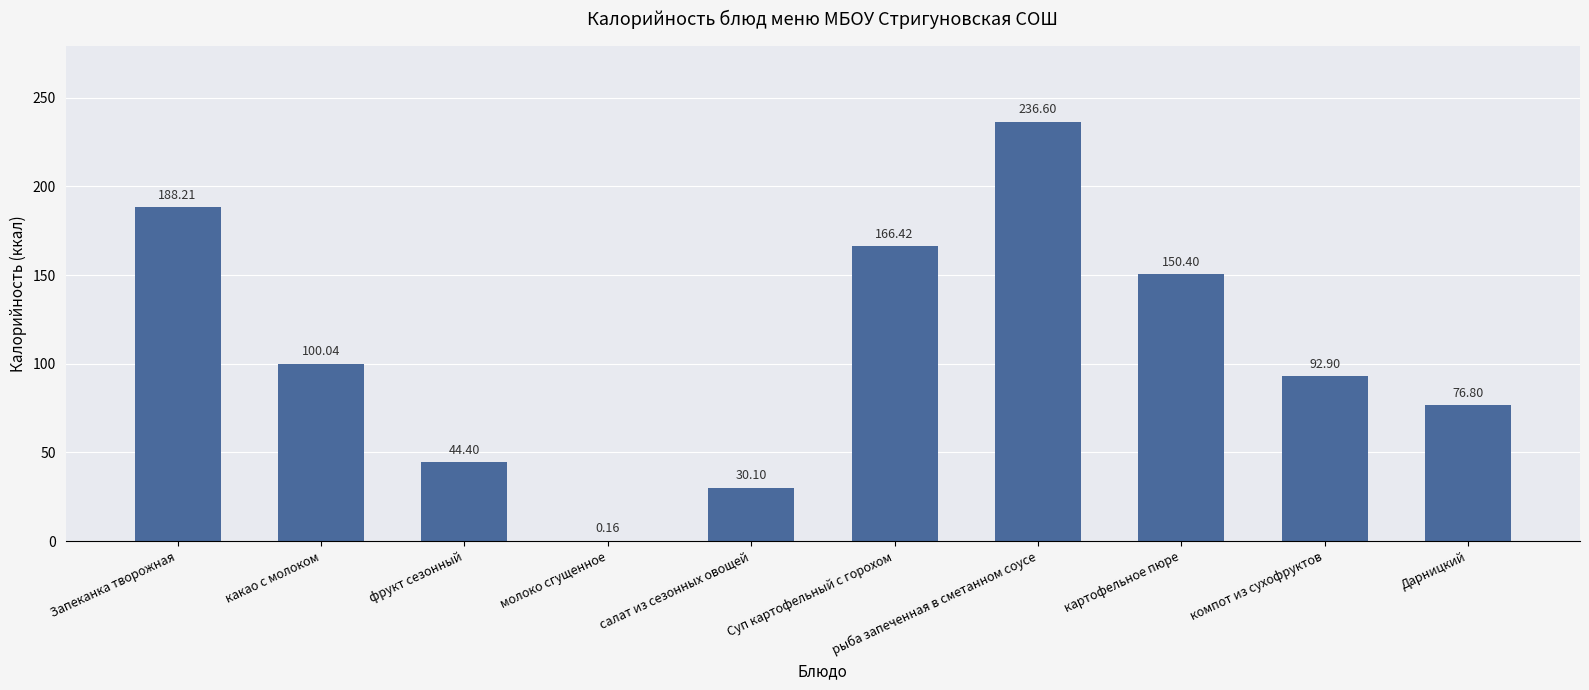

What is the sum of the values at молоко сгущенное and Запеканка творожная?

188.4